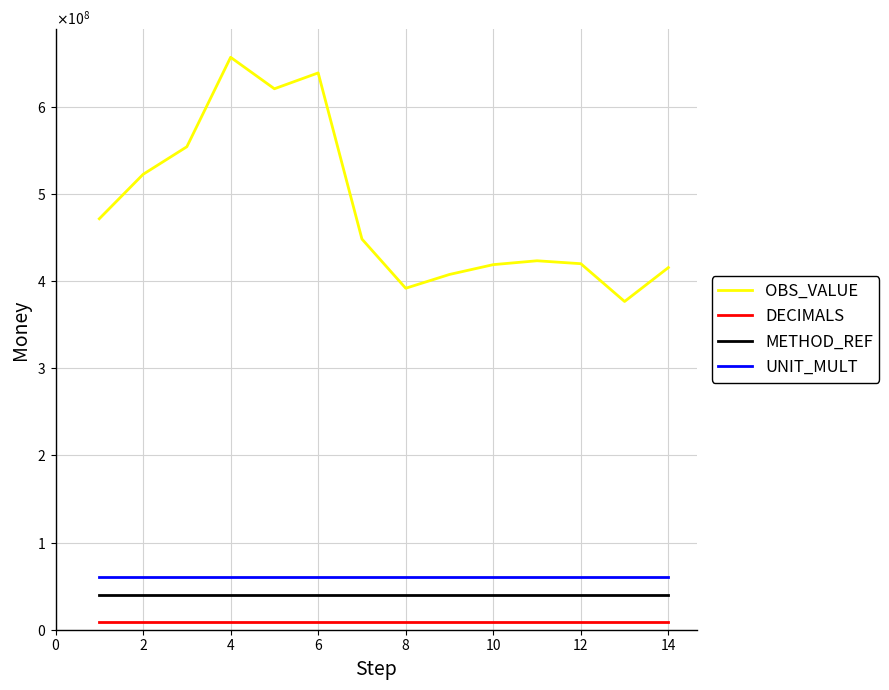

List the series in order of their peak value, highest first.

OBS_VALUE, UNIT_MULT, METHOD_REF, DECIMALS